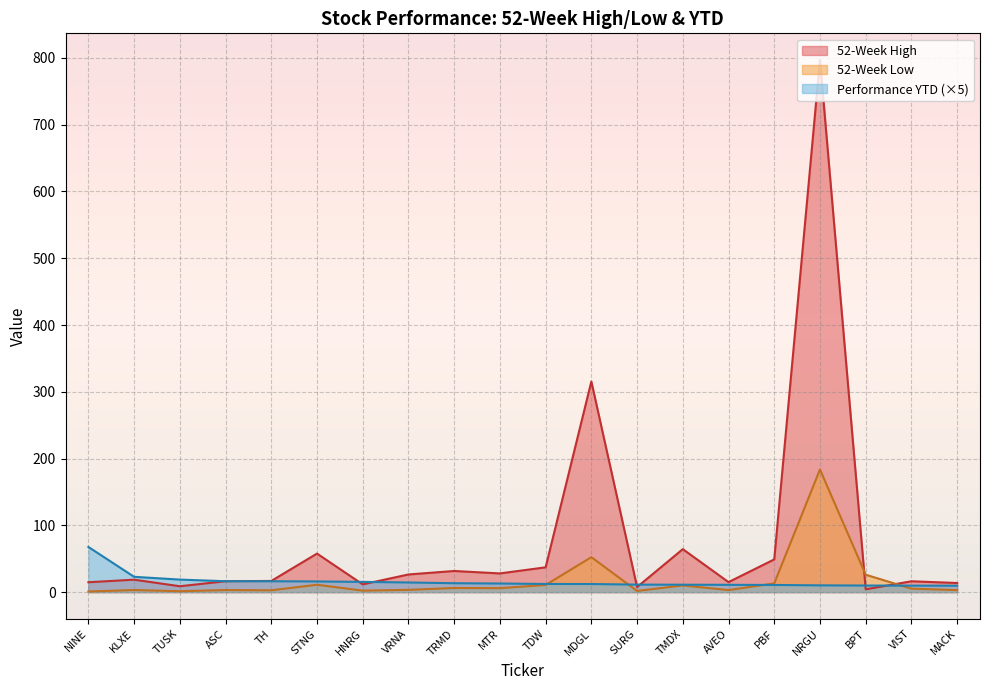

True or false: Performance YTD and 52-Week Low cross at least once.

True